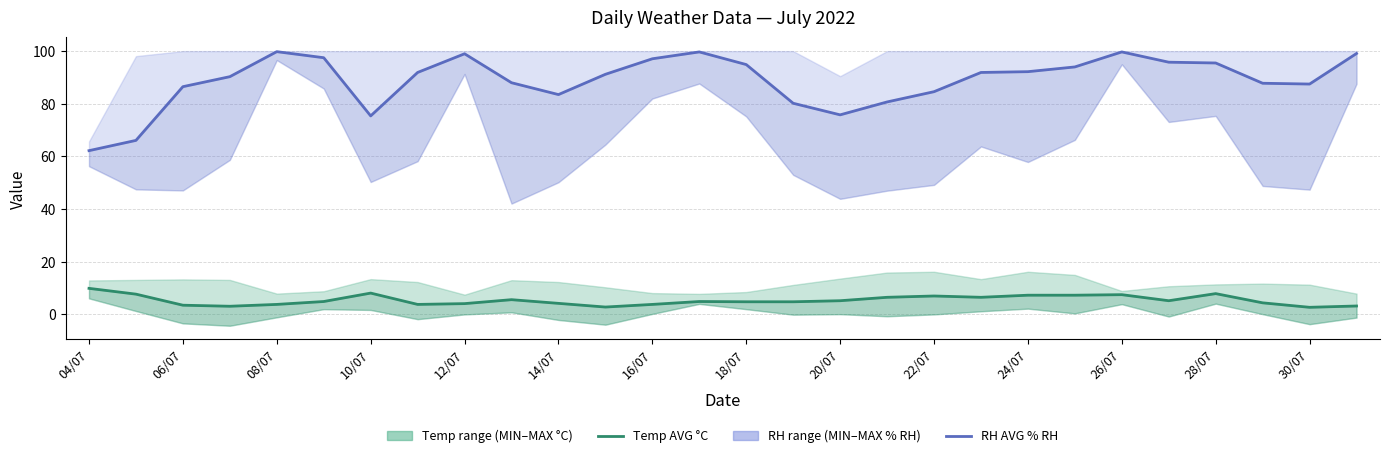

What is the label of the 1st point from the left?

04/07